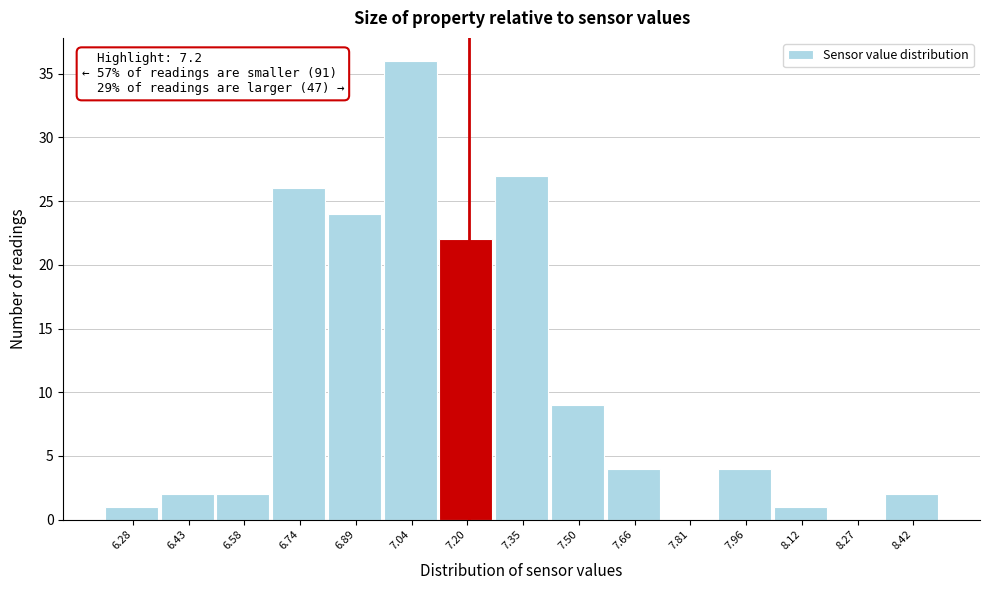

Which range on the x-axis has the tallest bar?

6.96 to 7.12